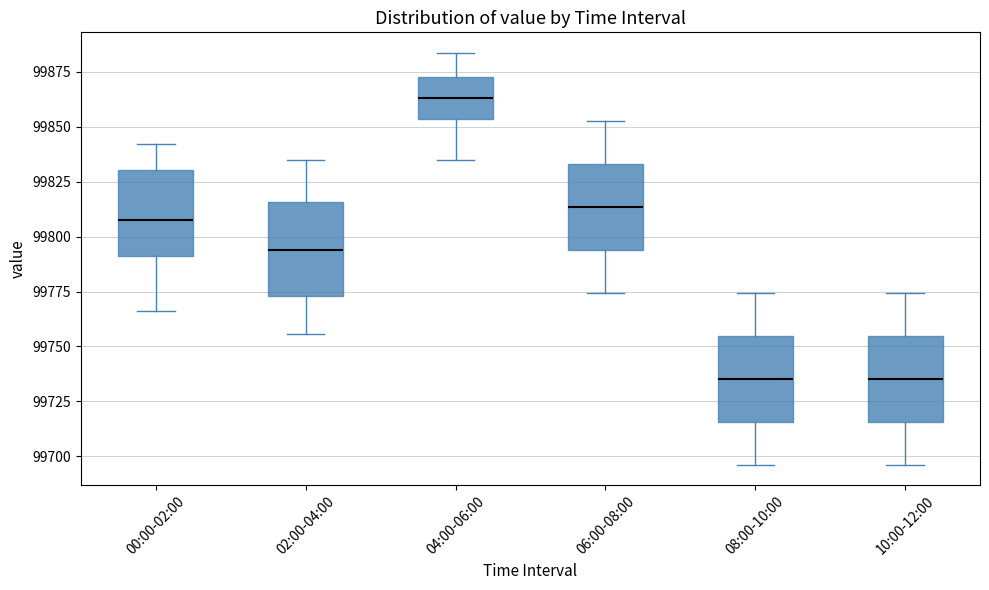

Where does the upper whisker of the box for 04:00-06:00 end on the y-axis? The values are not printed on the chart, so give them approximately, as read against the axis.

99885